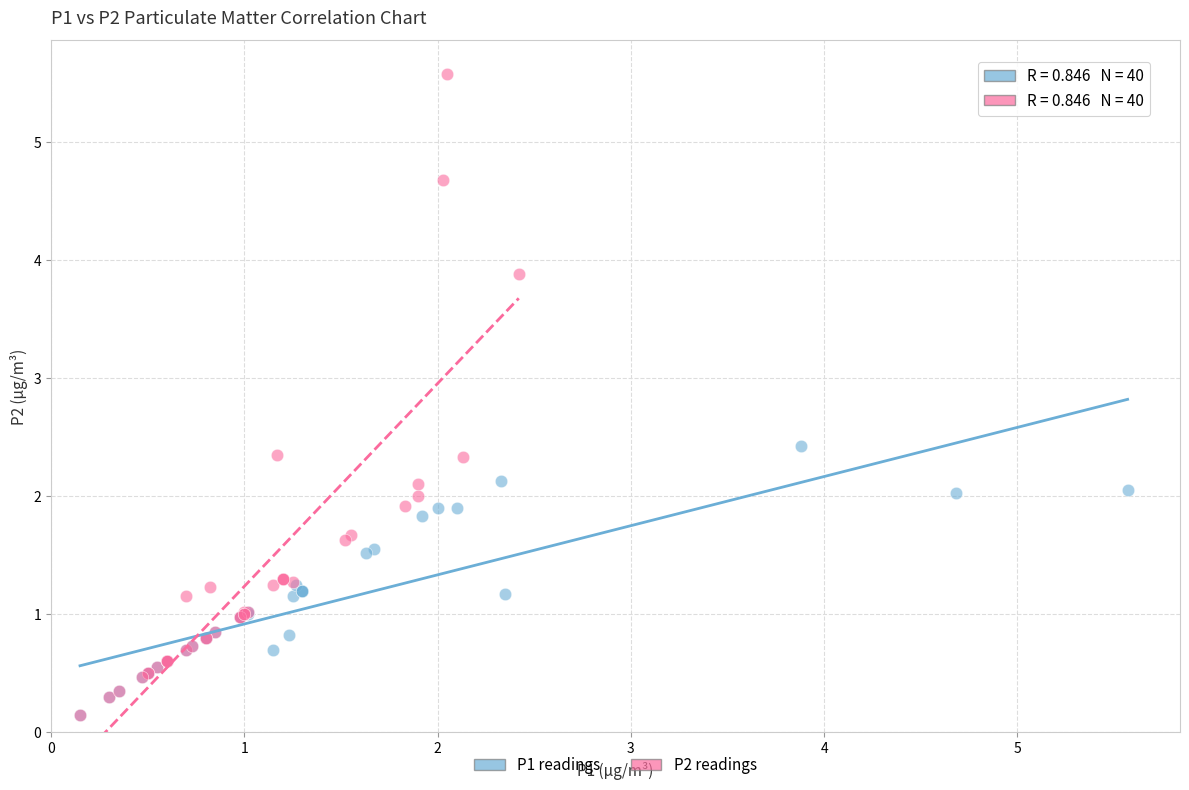

Which series has the widest spread of Y values?

P2 readings